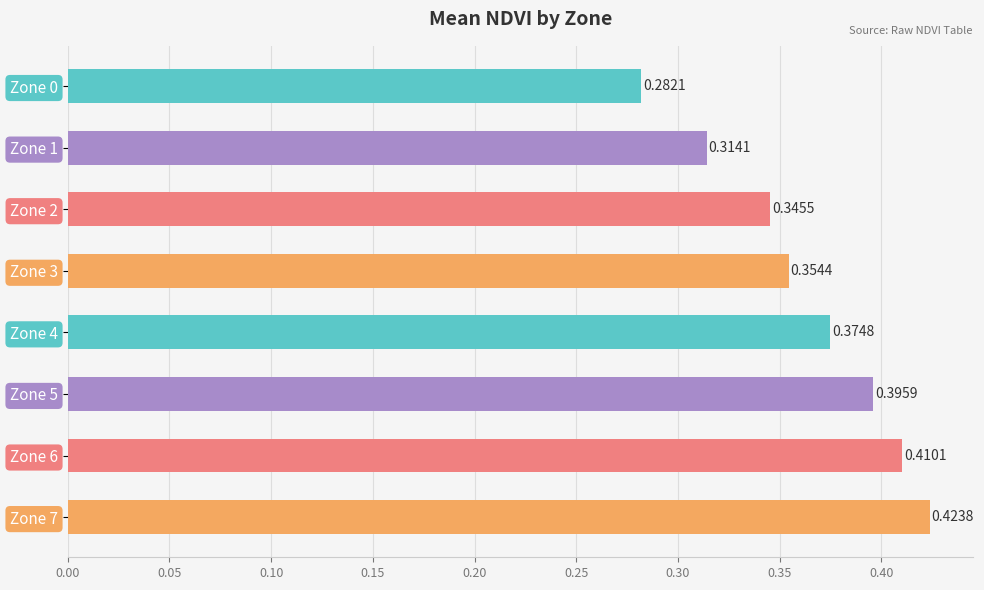

Count the values in the range 0 to 1.

8